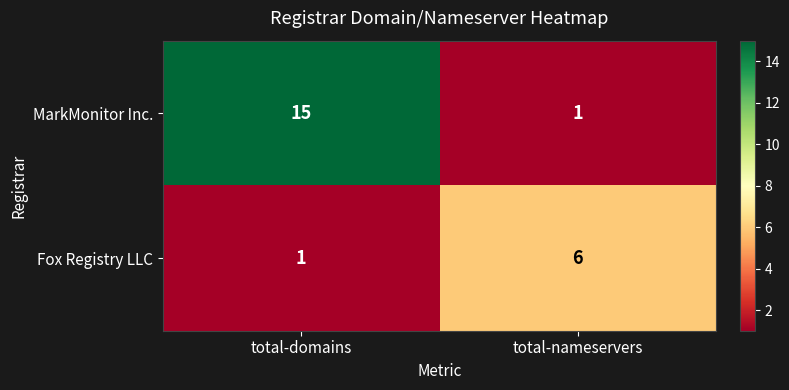

Rank the series by their average value, from lowest to highest.

Fox Registry LLC, MarkMonitor Inc.